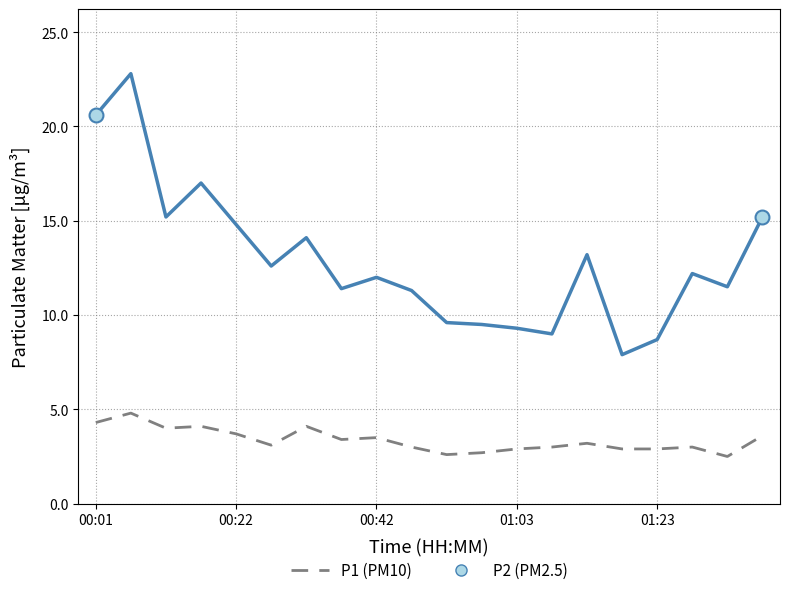

What is the smallest value displayed?

2.5